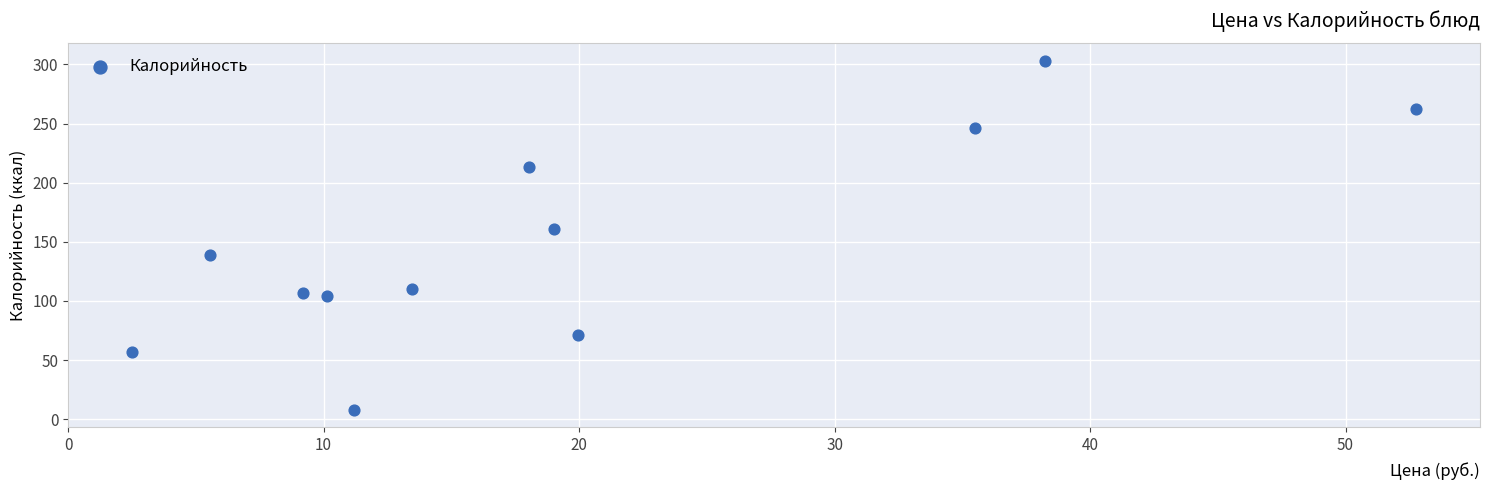

What Y value in the scatter plot is closest to 155?

161